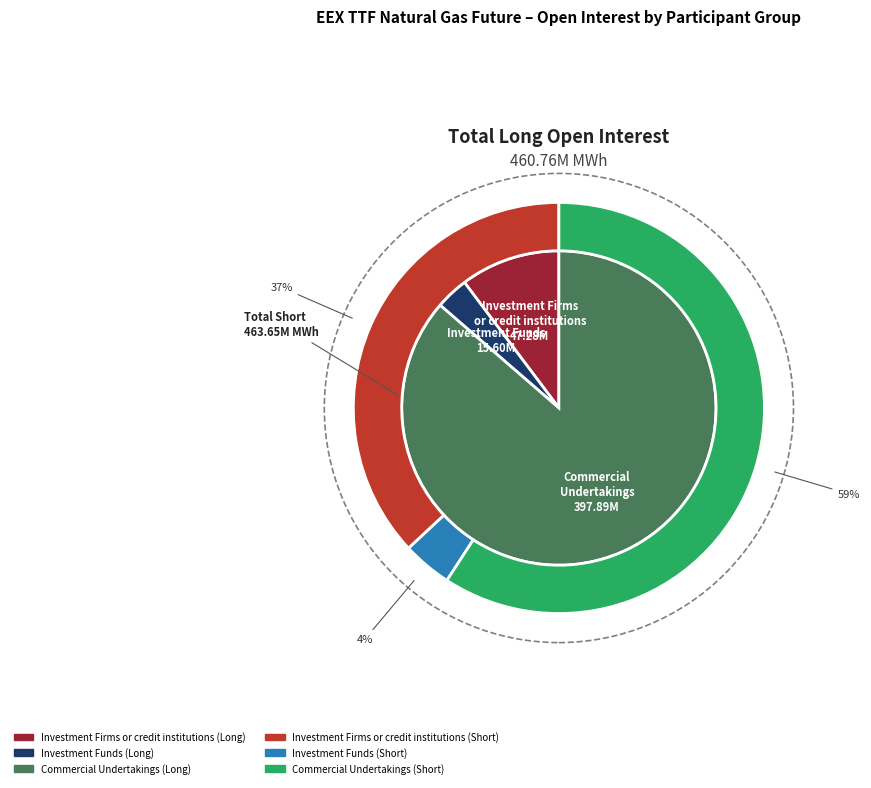

How many segments does this pie chart have?

3